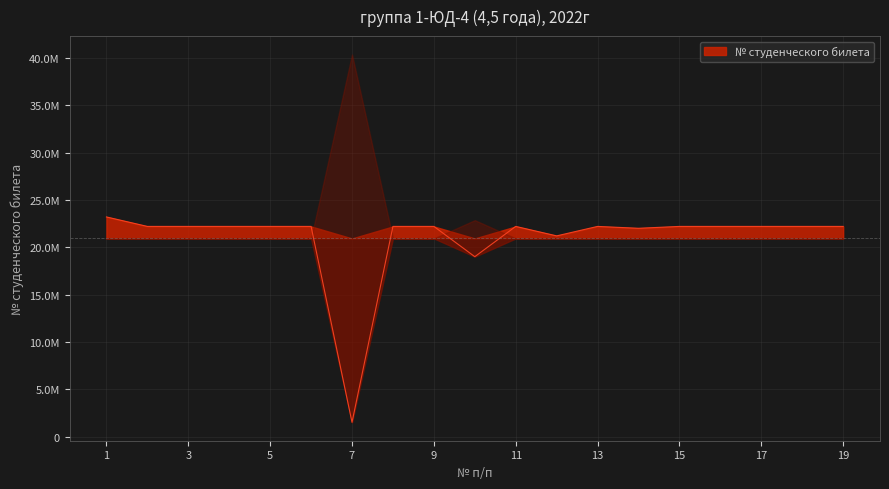

How many interior local valleys (lower than both neighbors) does the data have?

7